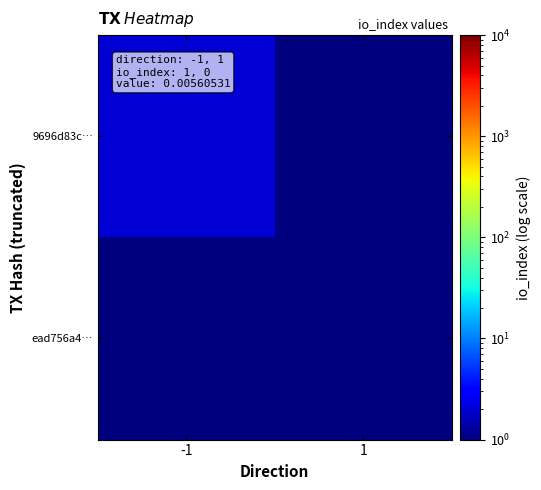

Which label corresponds to the smallest value in the chart?

1